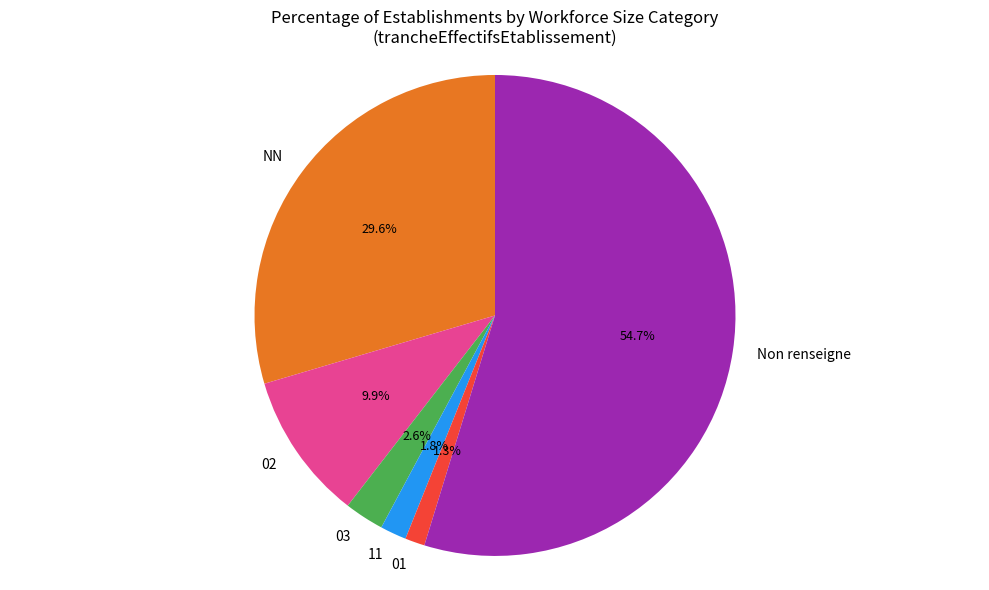

Which category has the biggest portion of the pie?

Non renseigne